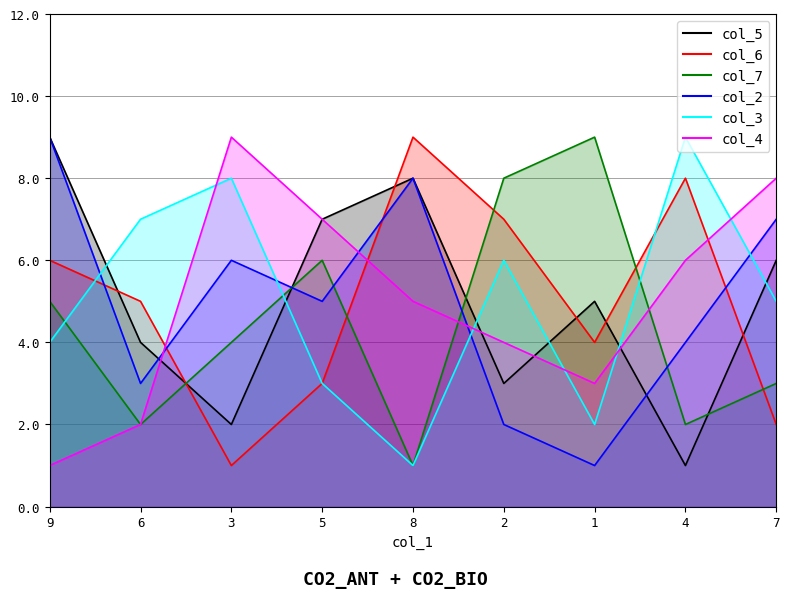

At how many categories does at least one series exceed 6?

9